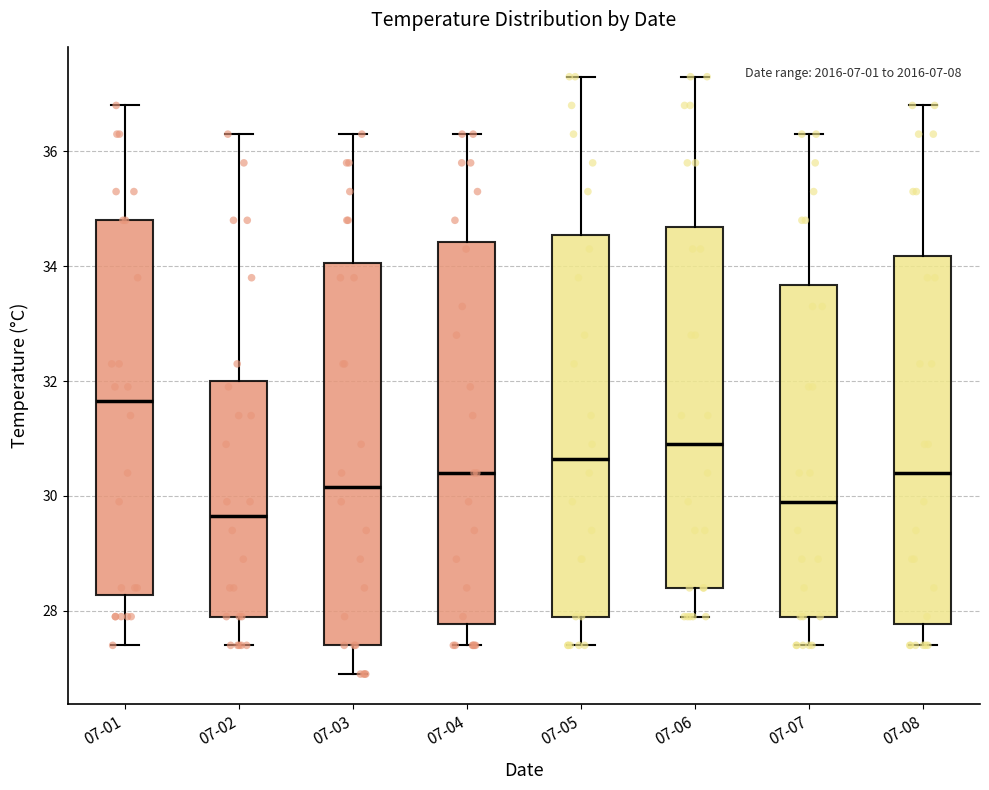

Which box's median line is the highest?

07-01